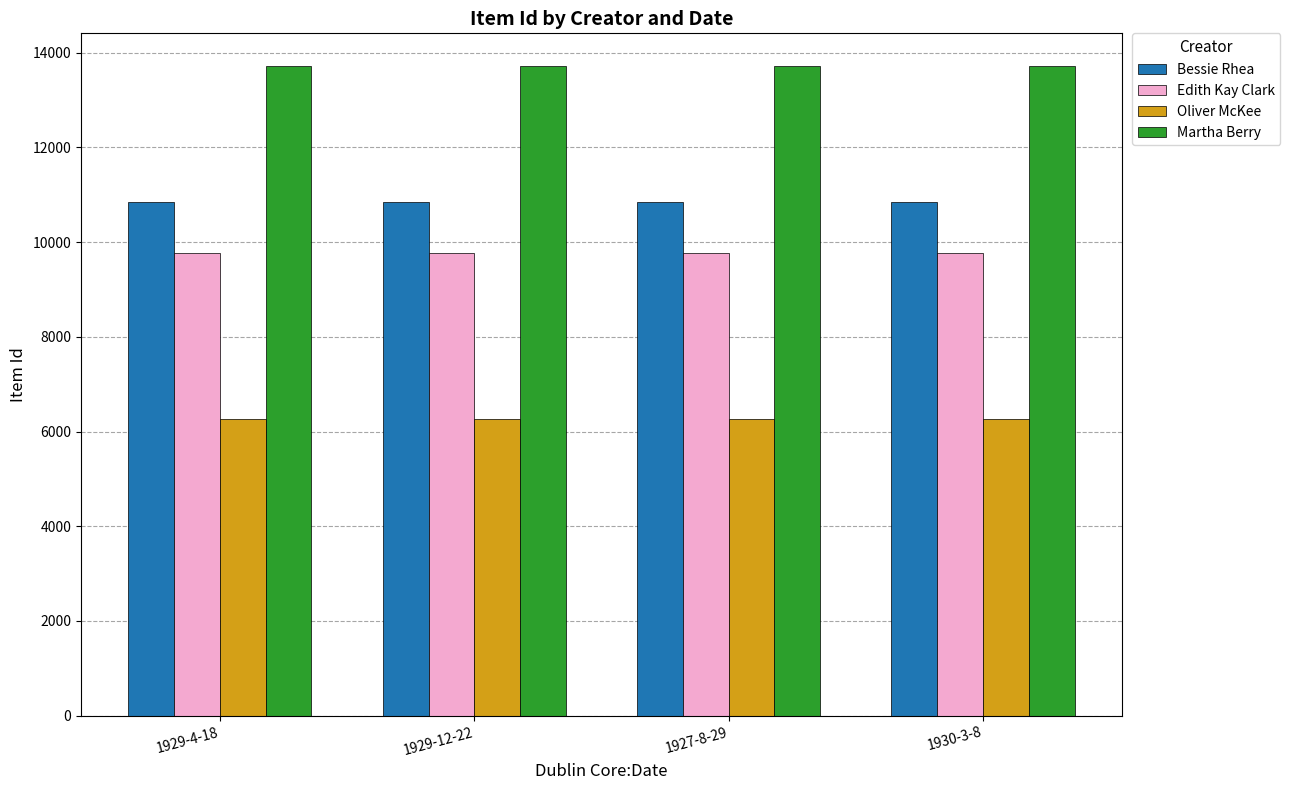

What is the label of the 4th bar from the left?

1930-3-8